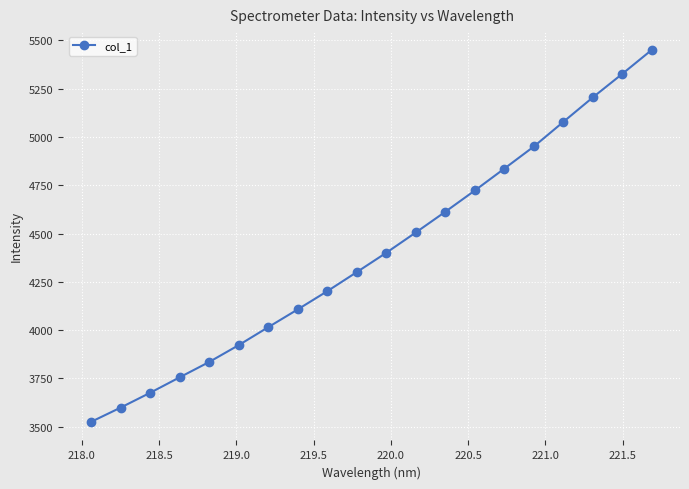

True or false: there are more than 0 points higher than both neighbors.

False